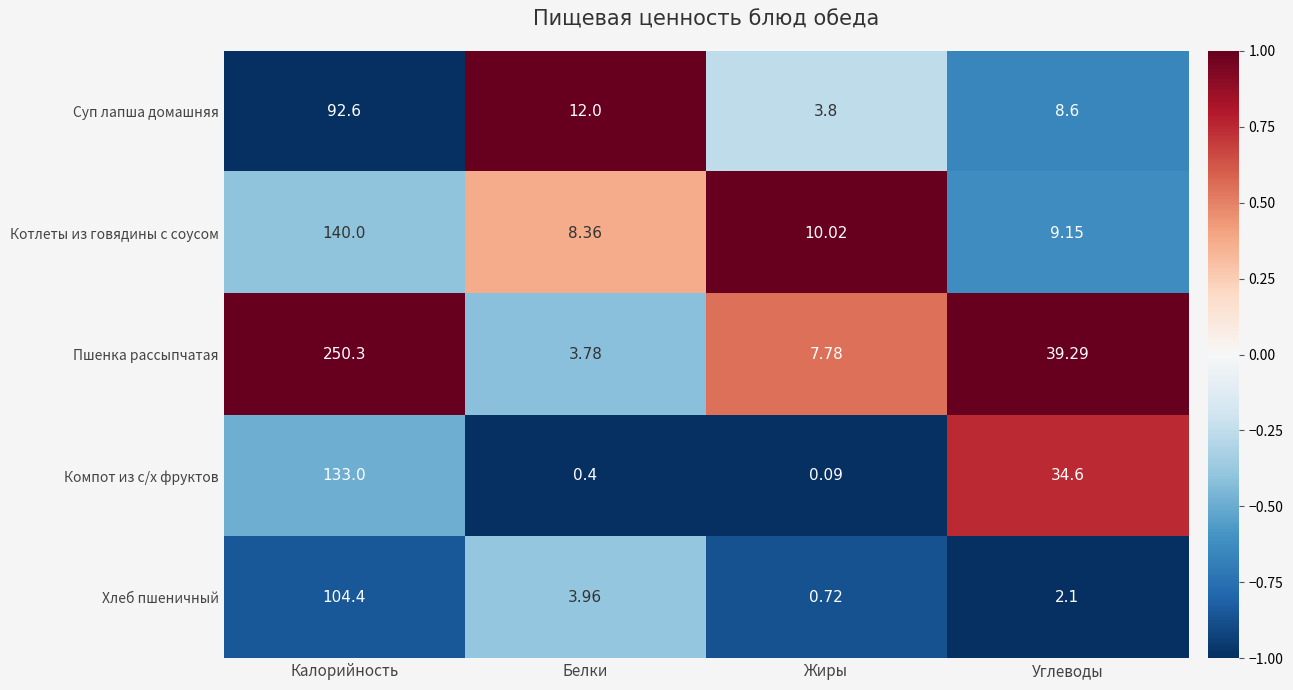

Rank the series at Калорийность from highest to lowest value.

Пшенка рассыпчатая, Котлеты из говядины с соусом, Компот из с/х фруктов, Хлеб пшеничный, Суп лапша домашняя